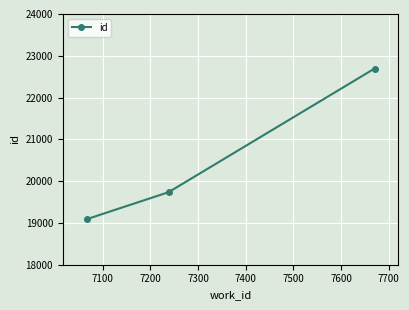

What is the average value?

20506